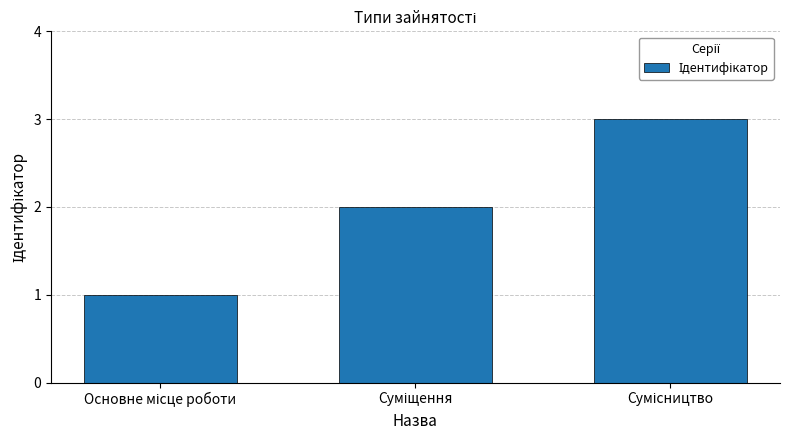

What is the greatest value displayed?

3